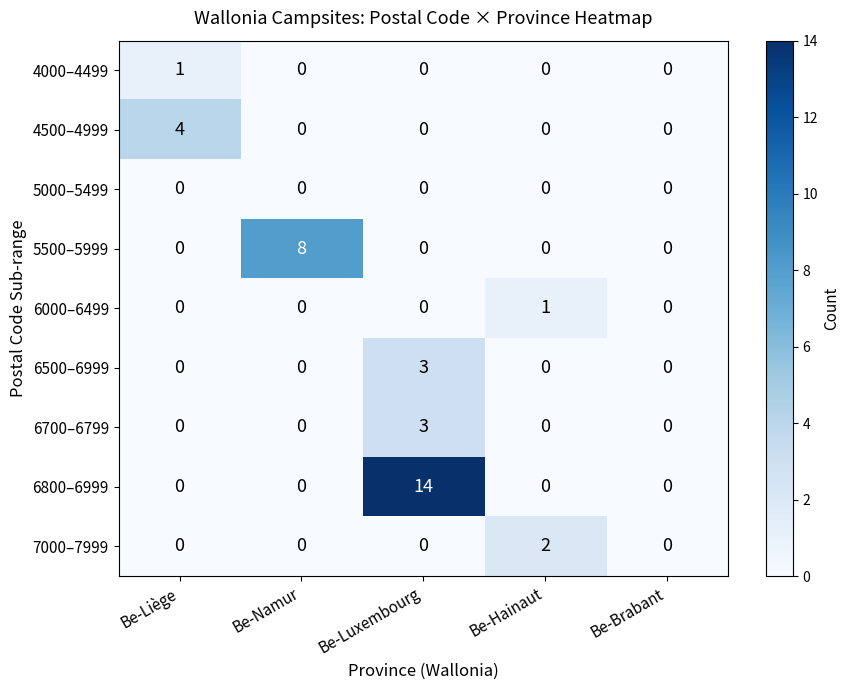

Which series has the largest range (max minus min)?

6800–6999